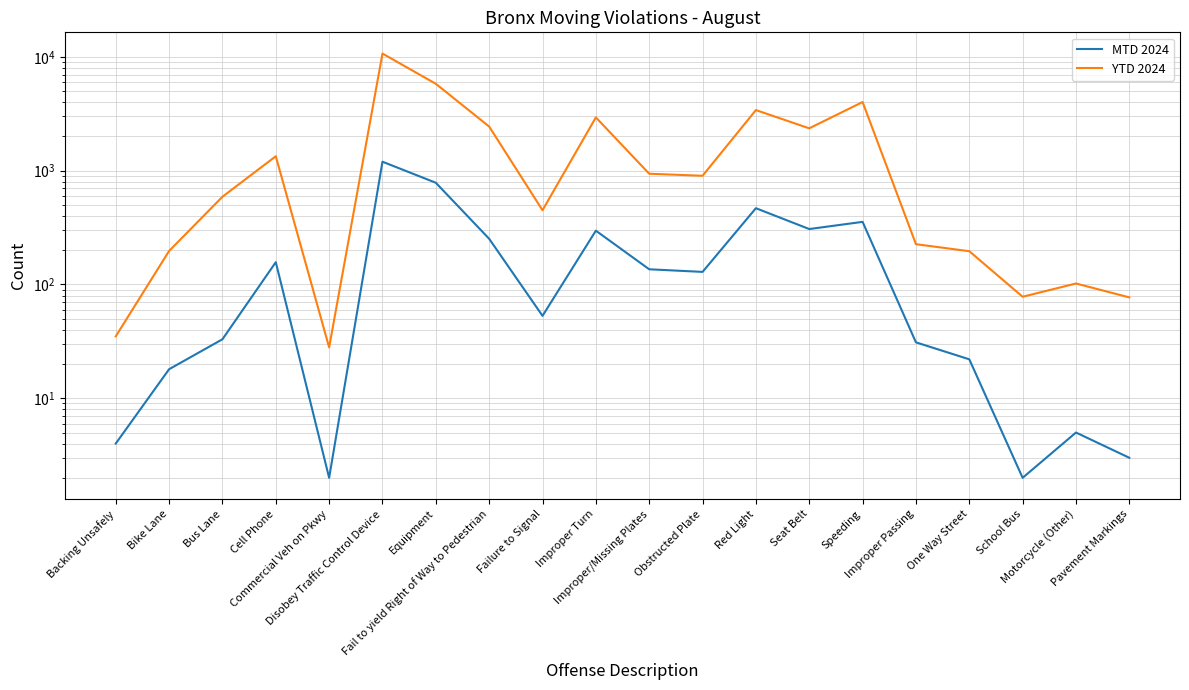

Which series has the largest total across all categories?

YTD 2024